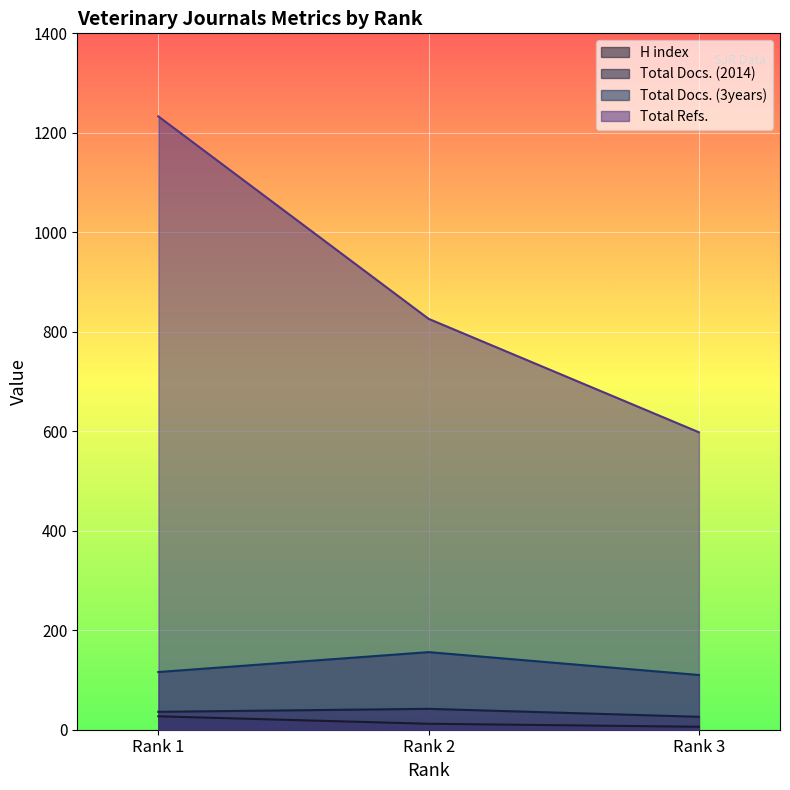

Where is Total Docs. (3years) nearest to the value 133?

Rank 1